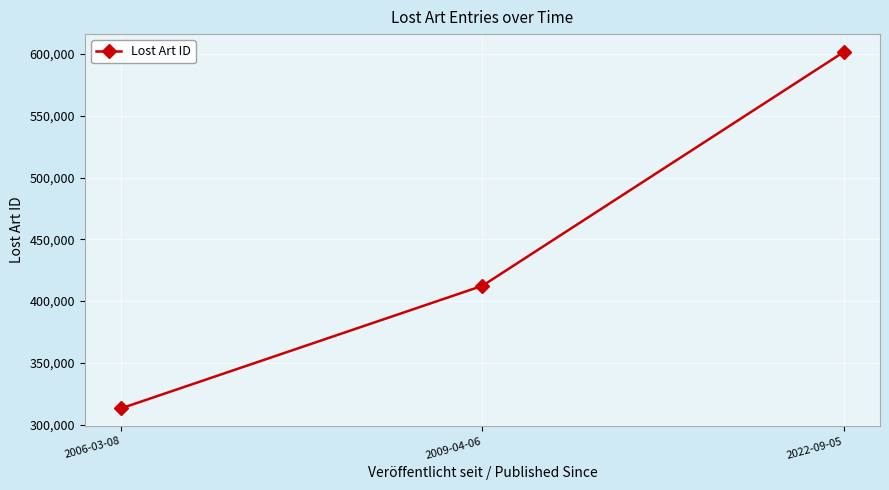

List the labels in order of value, largest first.

2022-09-05, 2009-04-06, 2006-03-08